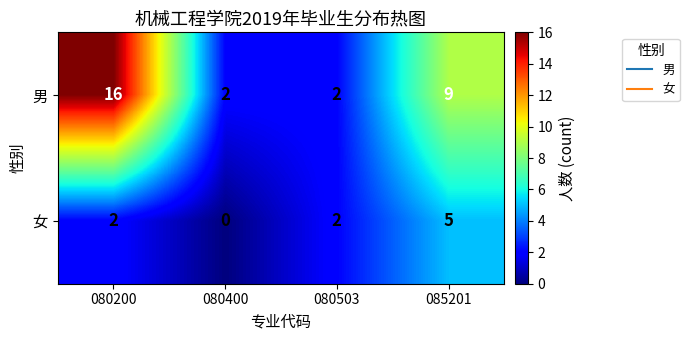

Is it true that 女 equals 3 at 080503?

False